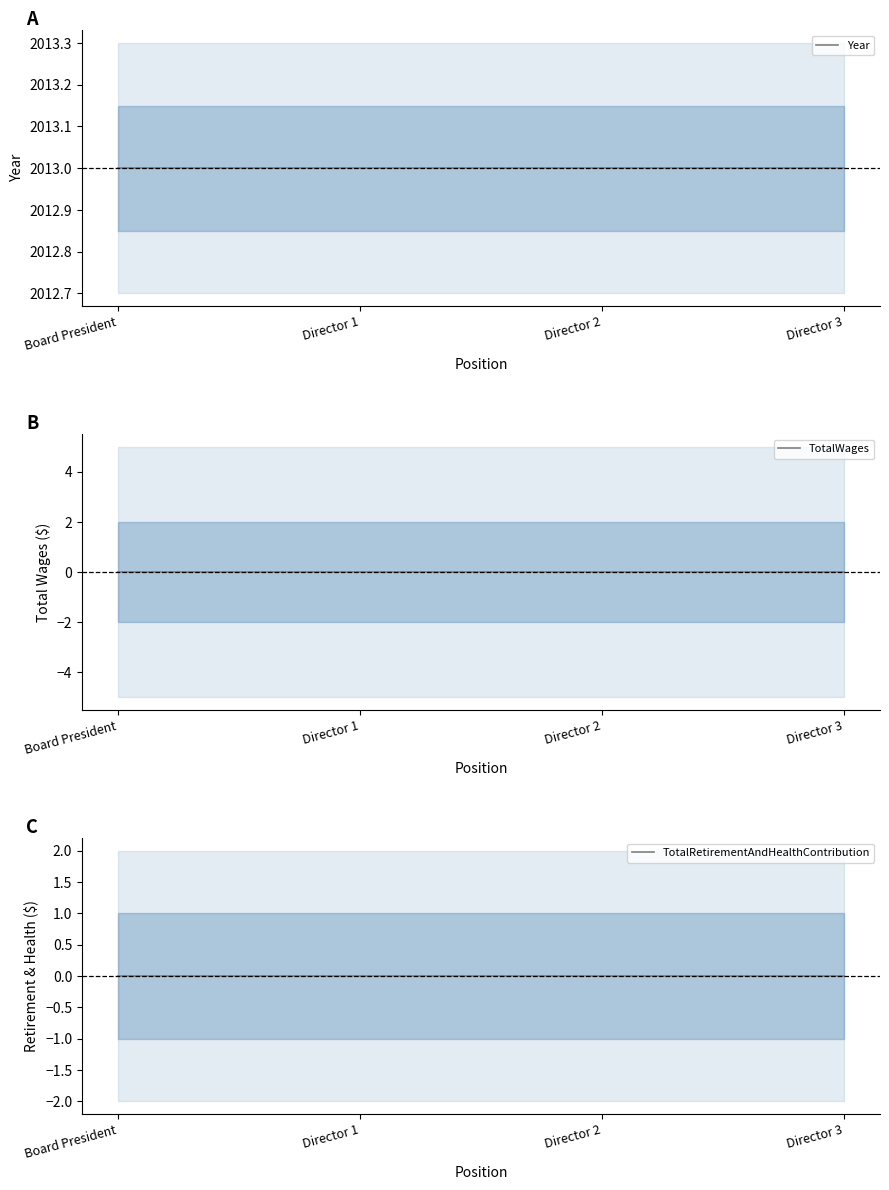

List the labels in order of TotalRetirementAndHealthContribution value, largest first.

Board President, Director 1, Director 2, Director 3